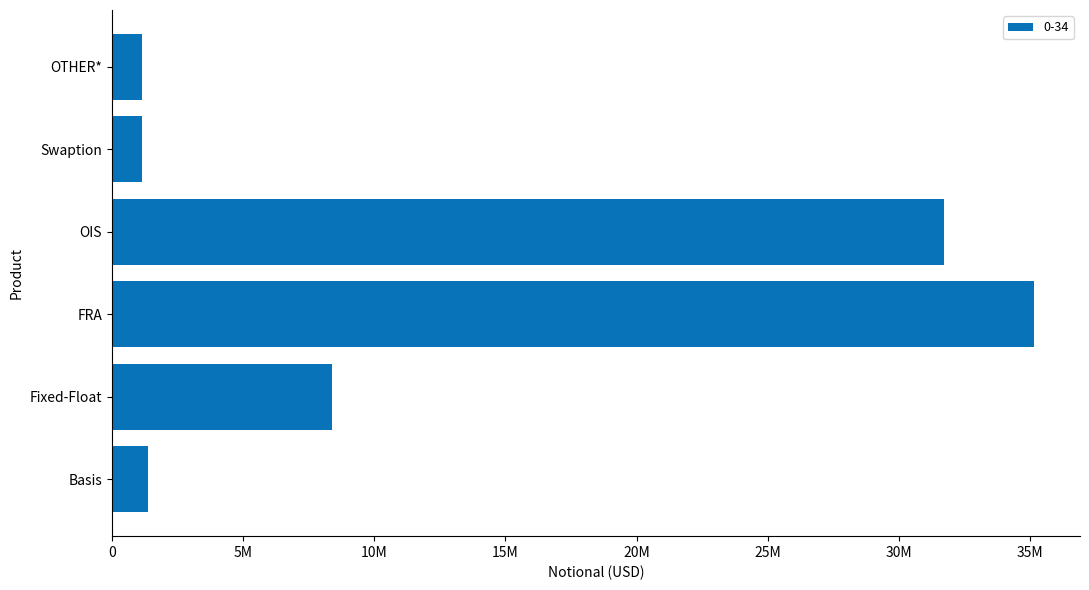

Rank the categories by value from lowest to highest.

Swaption, OTHER*, Basis, Fixed-Float, OIS, FRA